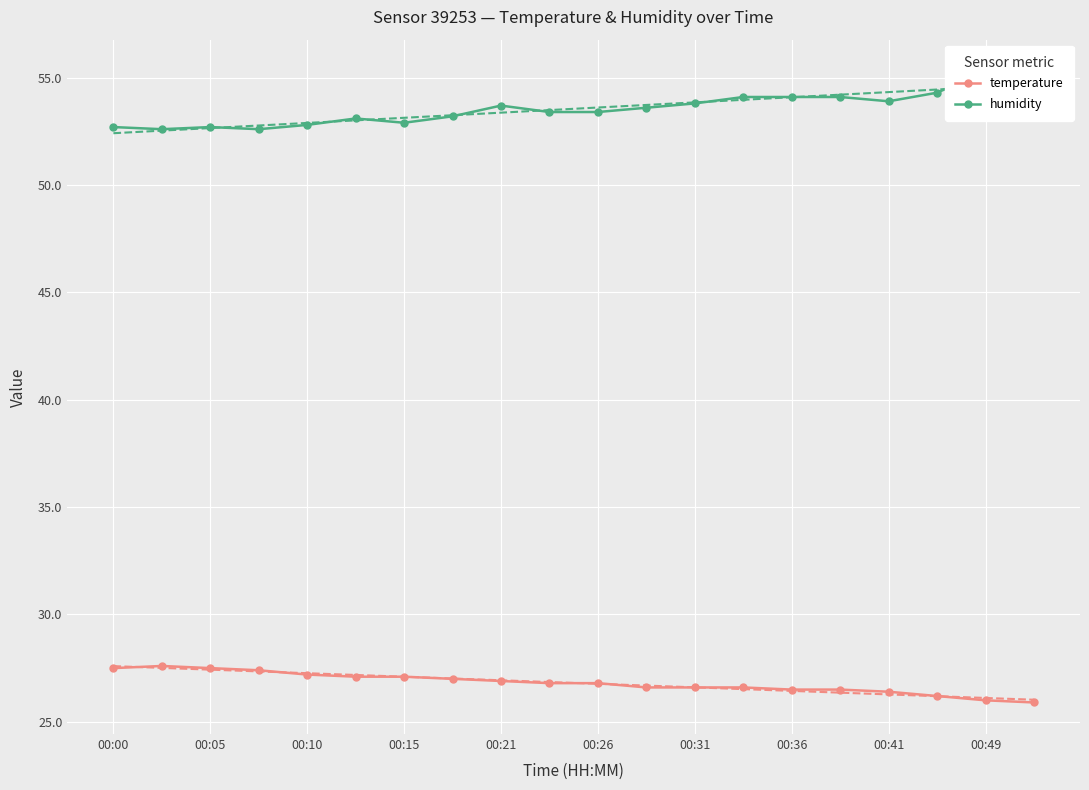

True or false: temperature has a value of 35.3 at 00:31.

False